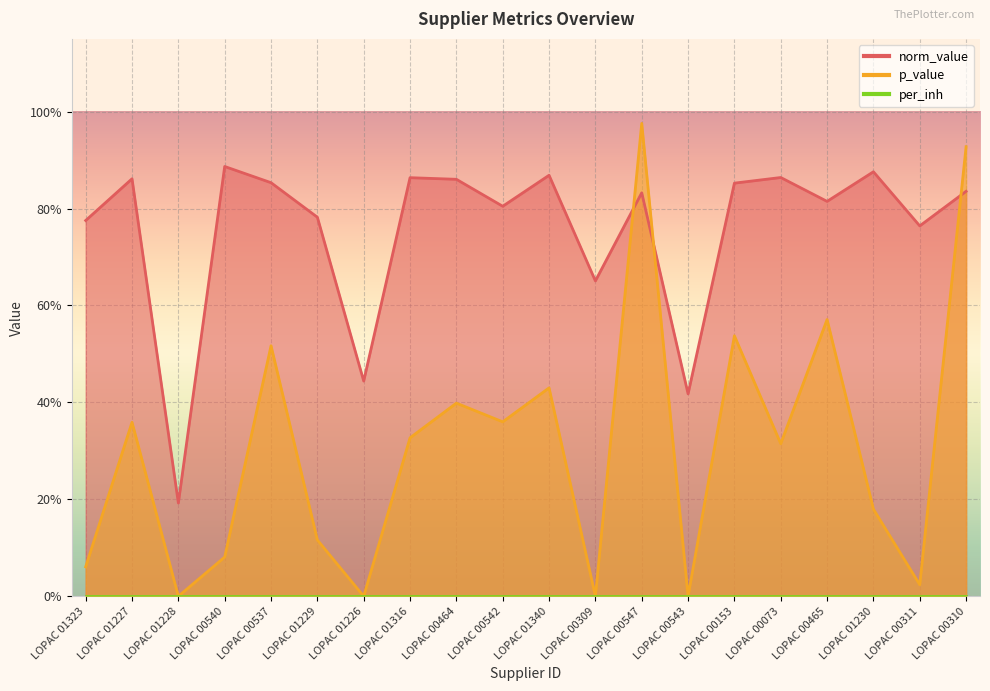

The value of norm_value at LOPAC 00543 is 0.4. True or false?

True